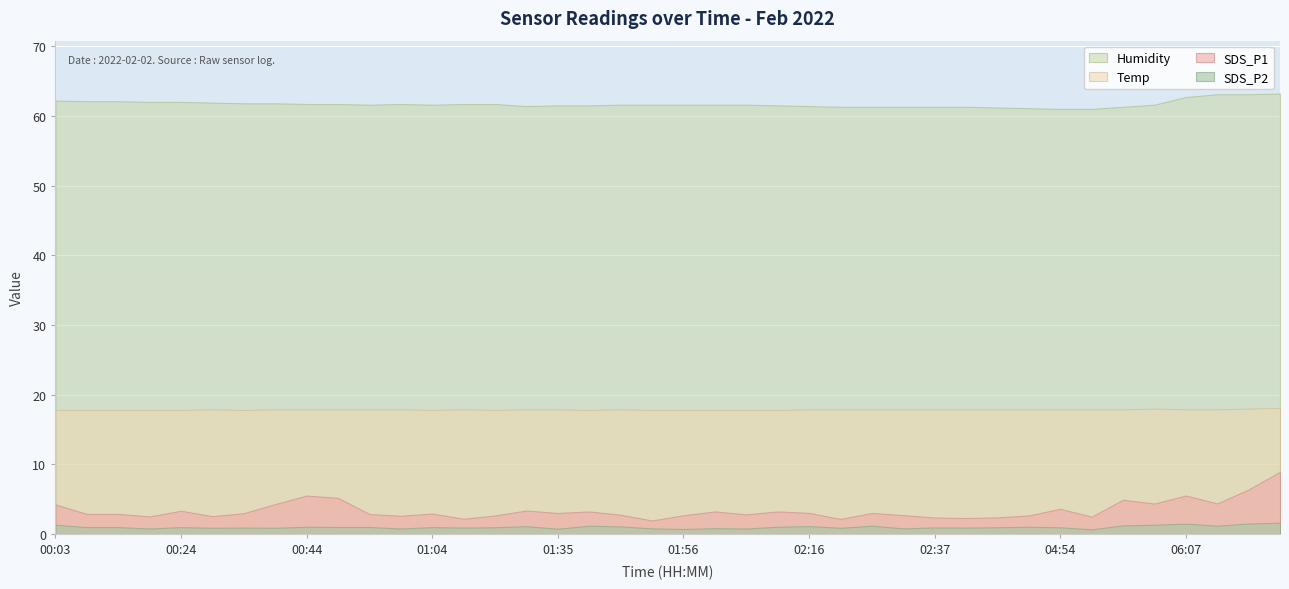

Reading left to right, extract all data points from this chart.

SDS_P1: 00:03=4.2	00:08=2.9	00:13=2.9	00:18=2.5	00:24=3.4	00:29=2.6	00:34=3.0	00:39=4.3	00:44=5.5	00:49=5.2	00:54=2.9	00:59=2.6	01:04=3.0	01:09=2.2	01:15=2.7	01:30=3.4	01:35=3.0	01:40=3.2	01:45=2.8	01:51=1.9	01:56=2.7	02:01=3.2	02:06=2.8	02:11=3.2	02:16=3.0	02:21=2.2	02:26=3.0	02:31=2.7	02:37=2.4	02:58=2.3	04:01=2.4	04:39=2.7	04:54=3.6	05:52=2.5	05:57=4.9	06:02=4.4	06:07=5.5	06:12=4.4	06:17=6.4	06:22=8.9
SDS_P2: 00:03=1.3	00:08=1.0	00:13=1.0	00:18=0.8	00:24=1.0	00:29=0.9	00:34=0.9	00:39=0.9	00:44=1.1	00:49=1.0	00:54=1.0	00:59=0.8	01:04=1.0	01:09=0.9	01:15=1.0	01:30=1.1	01:35=0.8	01:40=1.2	01:45=1.1	01:51=0.8	01:56=0.7	02:01=0.8	02:06=0.8	02:11=1.1	02:16=1.1	02:21=0.9	02:26=1.2	02:31=0.8	02:37=0.9	02:58=0.9	04:01=1.0	04:39=1.1	04:54=1.0	05:52=0.7	05:57=1.2	06:02=1.3	06:07=1.5	06:12=1.2	06:17=1.5	06:22=1.6
Temp: 00:03=17.8	00:08=17.8	00:13=17.8	00:18=17.8	00:24=17.8	00:29=17.9	00:34=17.8	00:39=17.9	00:44=17.9	00:49=17.9	00:54=17.9	00:59=17.9	01:04=17.8	01:09=17.9	01:15=17.8	01:30=17.9	01:35=17.9	01:40=17.8	01:45=17.9	01:51=17.8	01:56=17.8	02:01=17.8	02:06=17.8	02:11=17.8	02:16=17.9	02:21=17.9	02:26=17.9	02:31=17.9	02:37=17.9	02:58=17.9	04:01=17.9	04:39=17.9	04:54=17.9	05:52=17.9	05:57=17.9	06:02=18.0	06:07=17.9	06:12=17.9	06:17=18.0	06:22=18.1
Humidity: 00:03=62.2	00:08=62.1	00:13=62.1	00:18=62.0	00:24=62.0	00:29=61.9	00:34=61.8	00:39=61.8	00:44=61.7	00:49=61.7	00:54=61.6	00:59=61.7	01:04=61.6	01:09=61.7	01:15=61.7	01:30=61.4	01:35=61.5	01:40=61.5	01:45=61.6	01:51=61.6	01:56=61.6	02:01=61.6	02:06=61.6	02:11=61.5	02:16=61.4	02:21=61.3	02:26=61.3	02:31=61.3	02:37=61.3	02:58=61.3	04:01=61.2	04:39=61.1	04:54=61.0	05:52=61.0	05:57=61.3	06:02=61.6	06:07=62.7	06:12=63.1	06:17=63.1	06:22=63.2